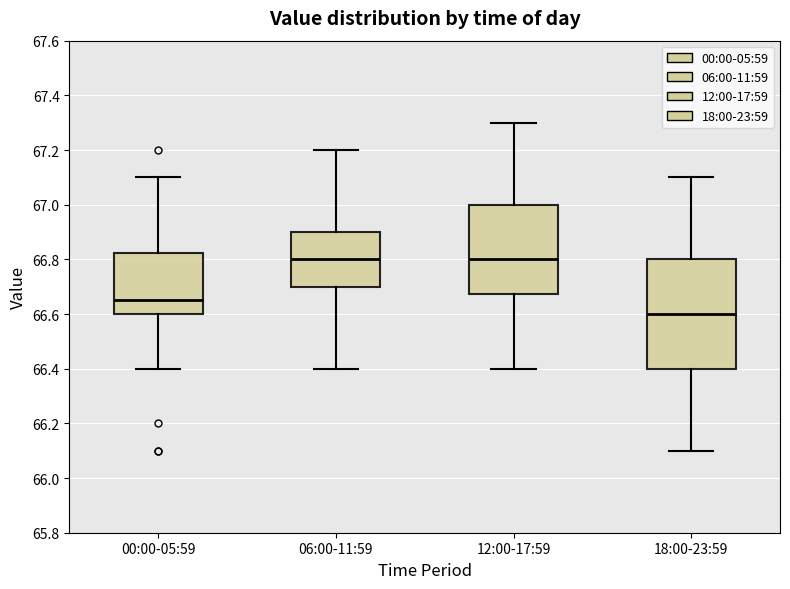

Which box is the tallest, from its lower edge to its upper edge?

18:00-23:59